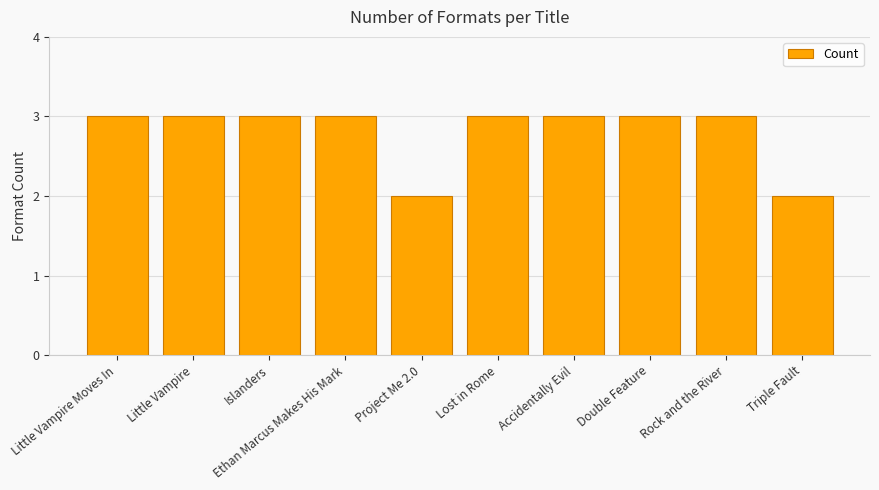

Is it true that the value at Little Vampire Moves In is 1?

False